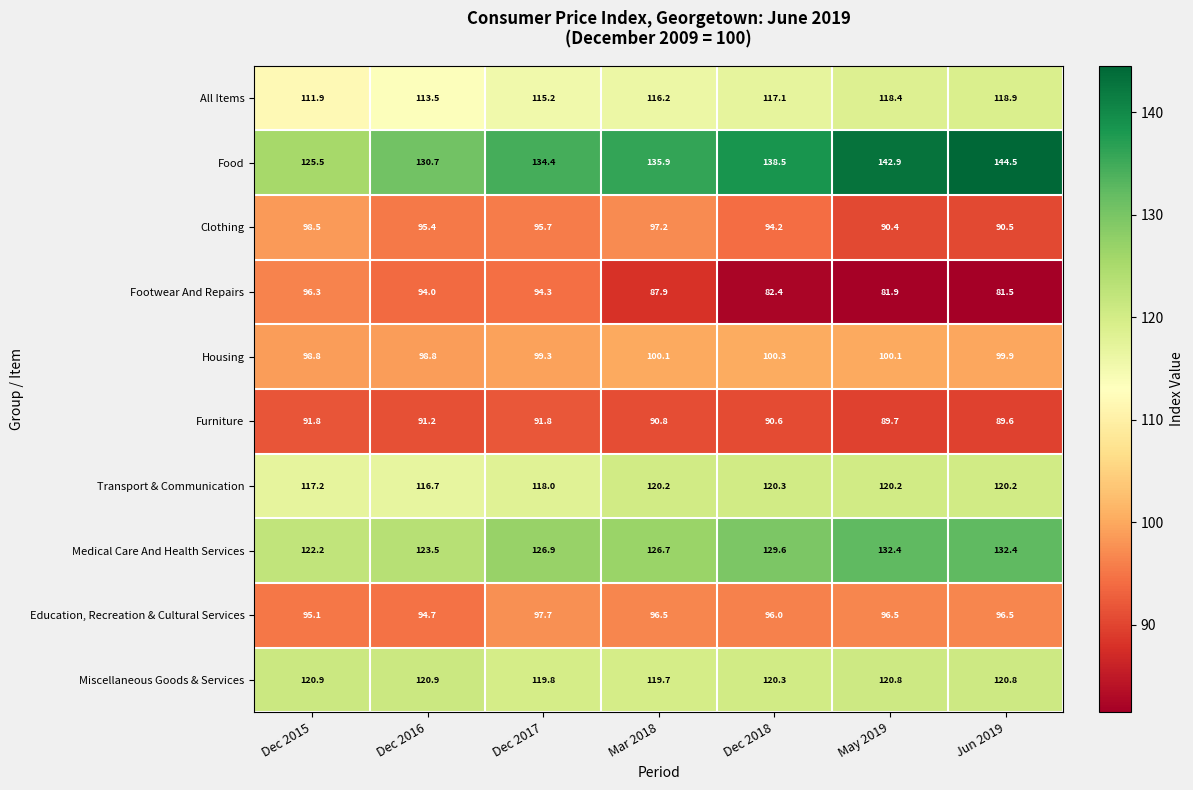

Is it true that Housing equals 151.7 at Dec 2016?

False